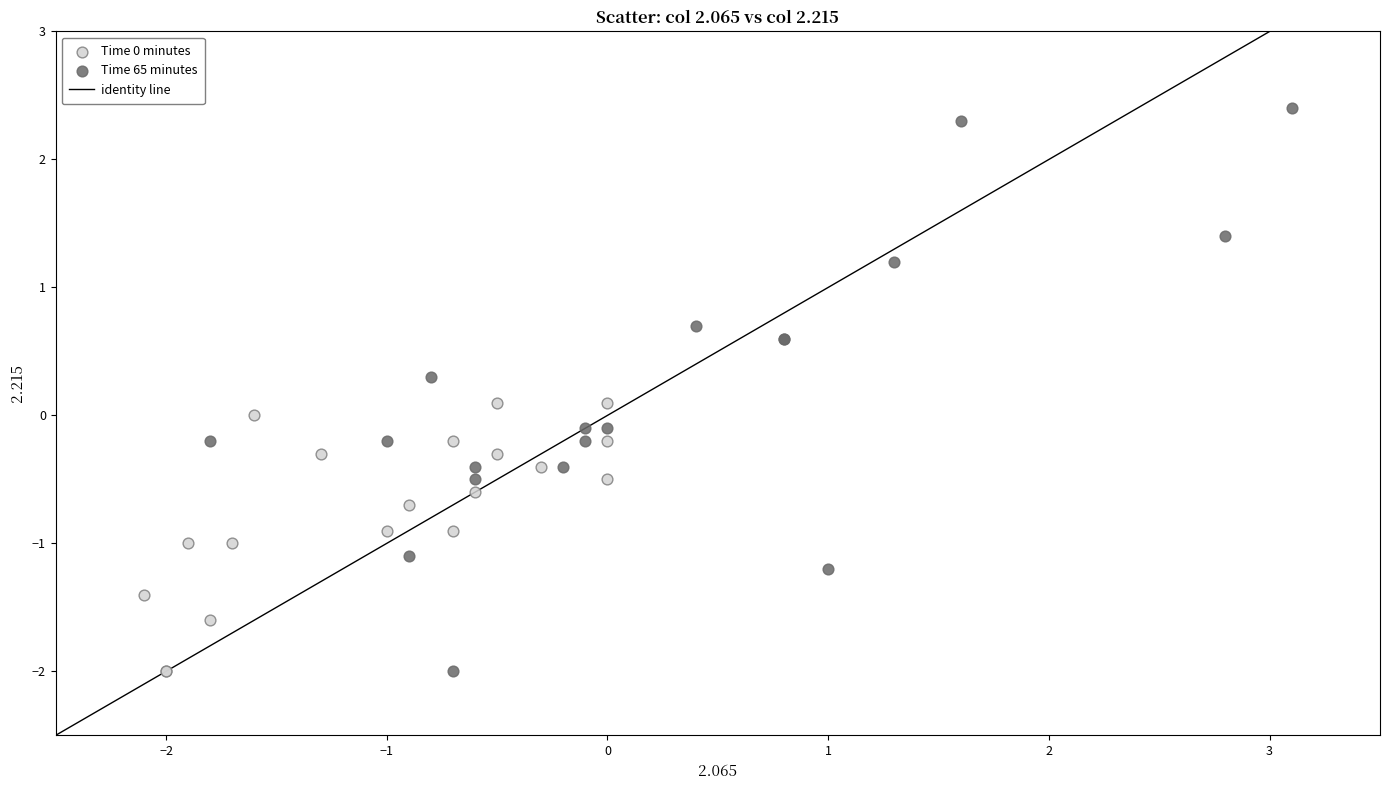

Which series has the largest Y range (max minus min)?

Time 65 minutes